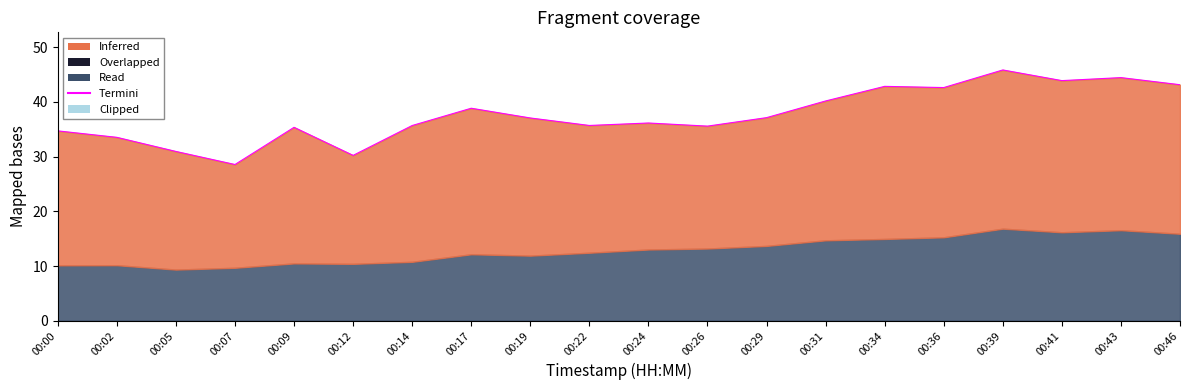

Where is the data nearest to the value 37?

00:19